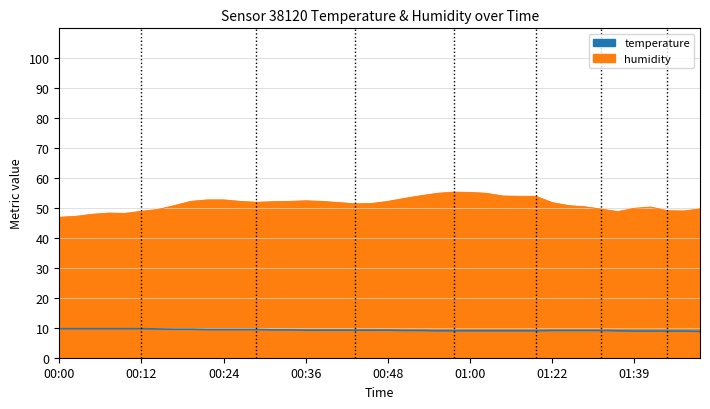

What value does the temperature series have at 00:24?

9.4